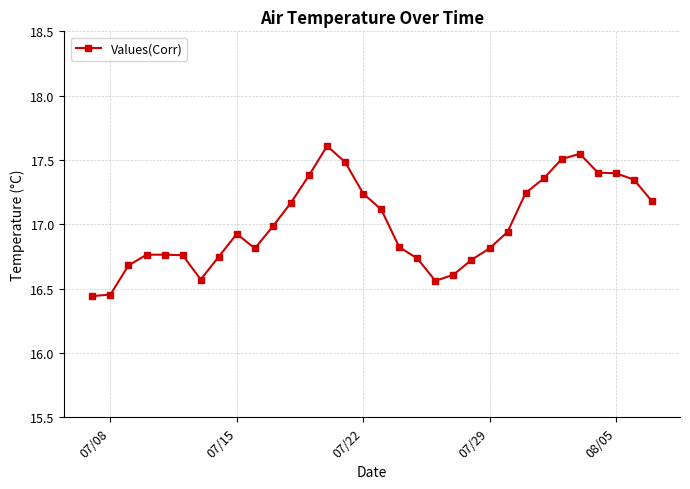

What is the average value?

17.0